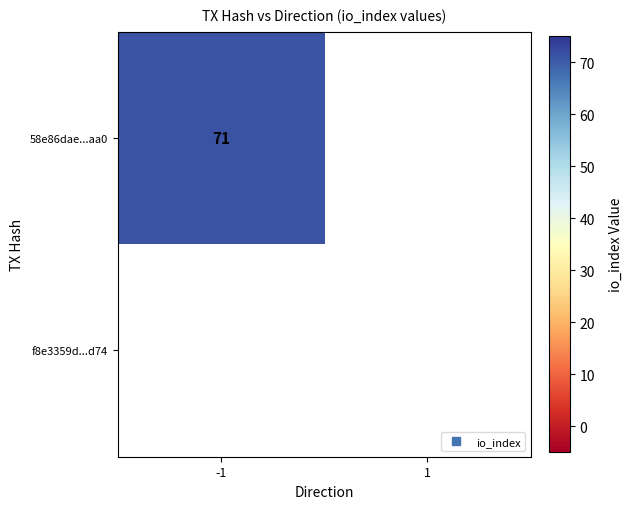

True or false: 58e86dae03a14decdeea8e92de339a562932aa0 has a value of 112 at io_index.

False